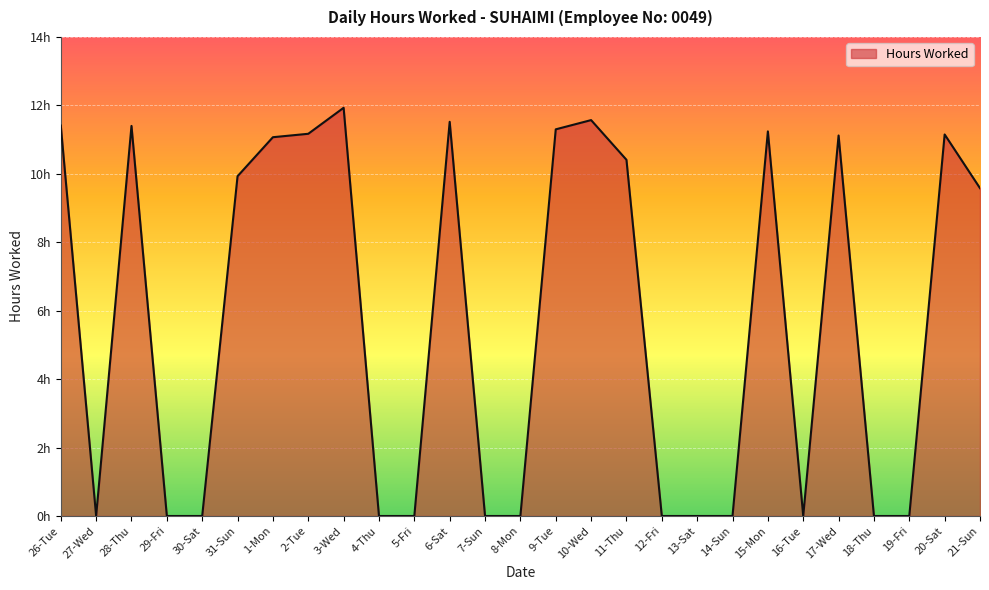

At which label is the value closest to 5?

21-Sun